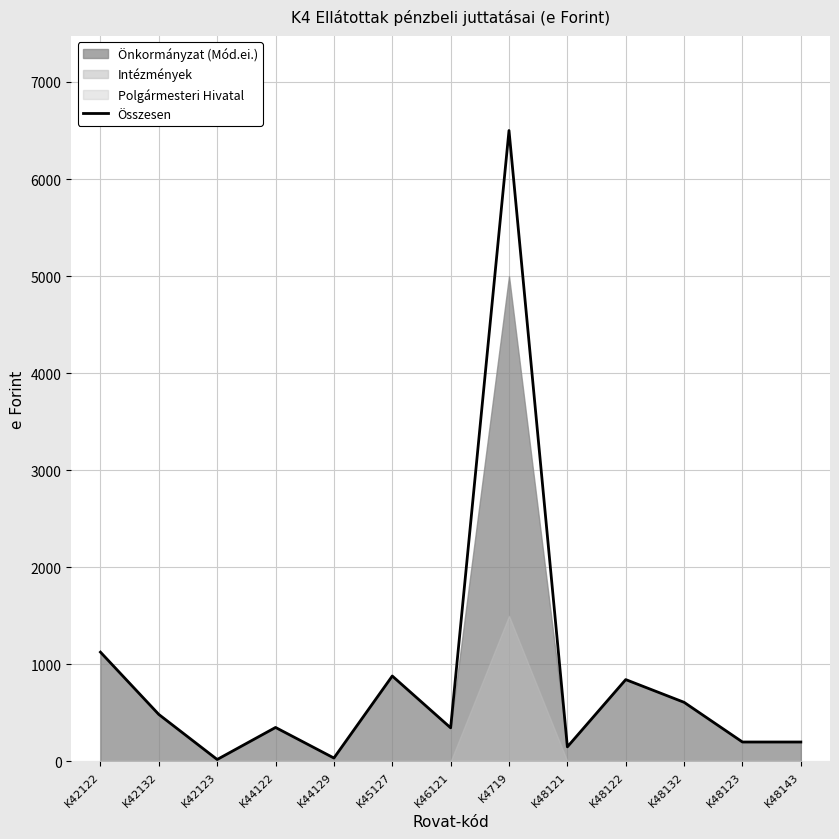

How many data points are above 350?

6